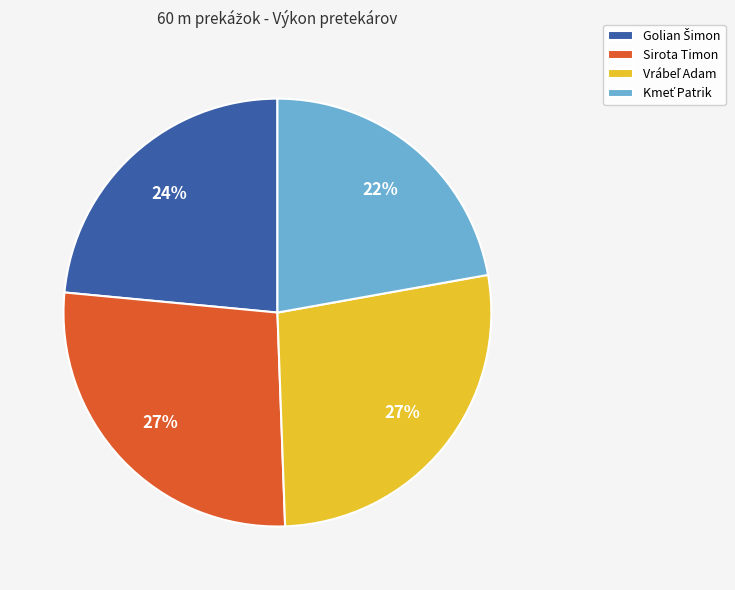

Is it true that Sirota Timon is 27% of the pie?

True